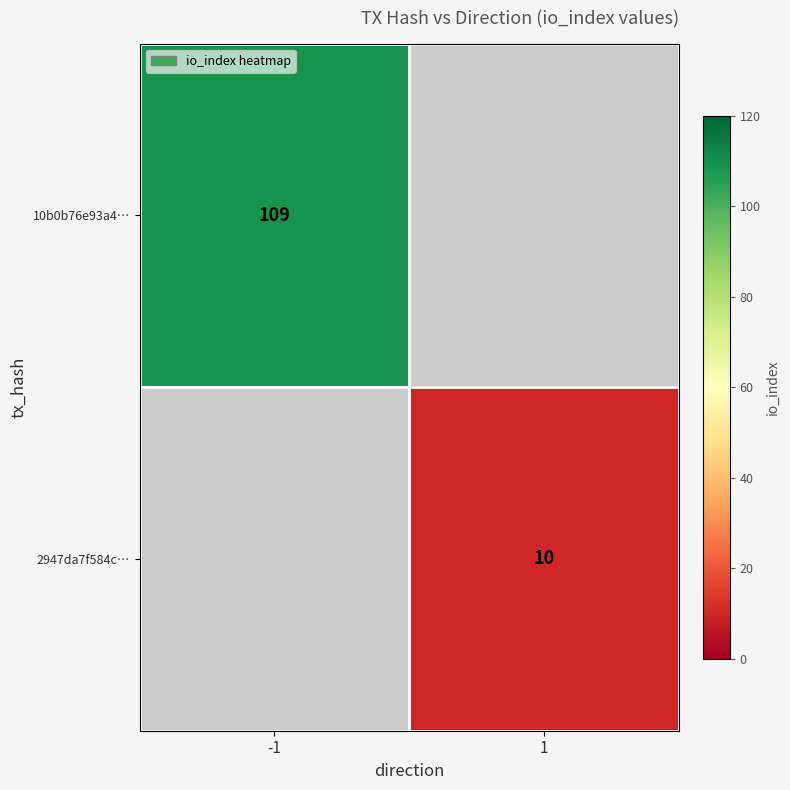

Is the value of 2947da7f584c… at 1 greater than the value of 10b0b76e93a4… at -1?

No